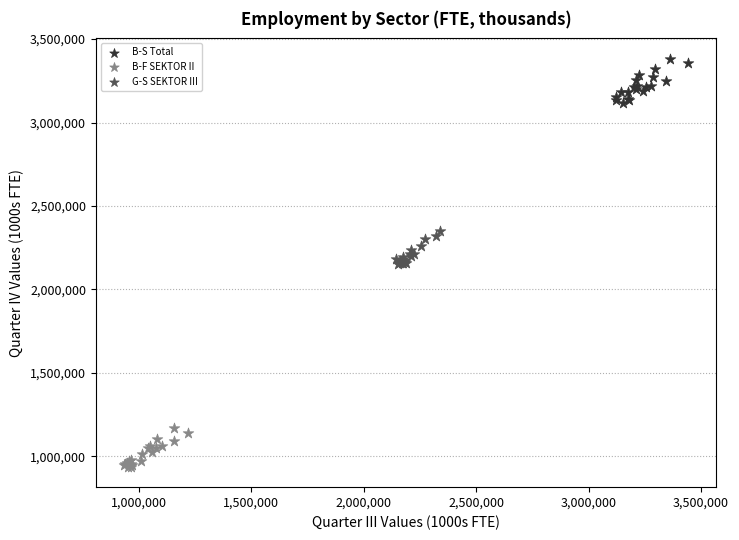

Which series reaches the minimum Y coordinate?

B-F SEKTOR II